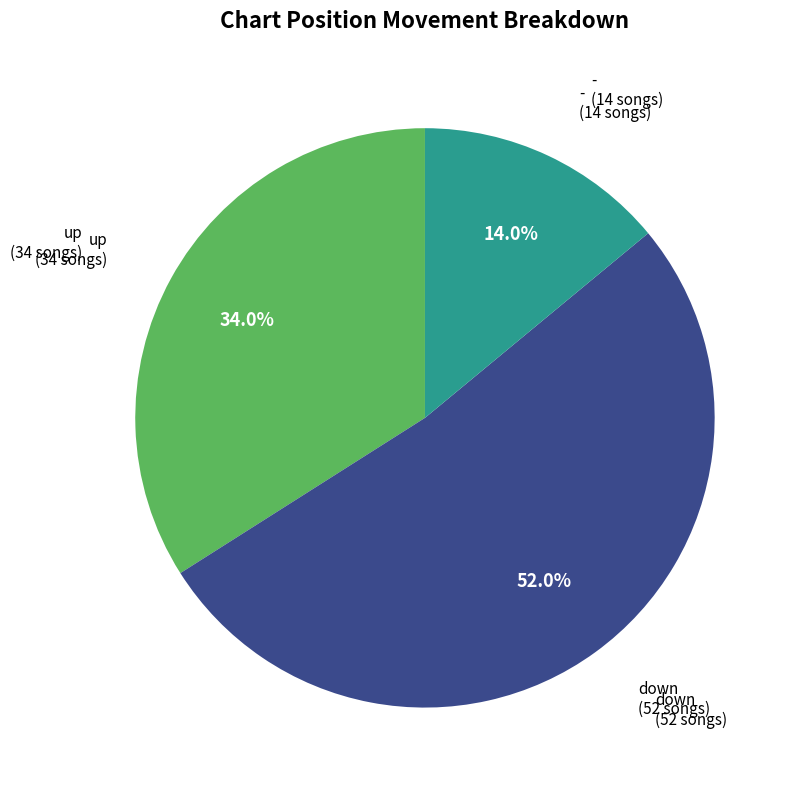

To the nearest percent, what portion does up represent?

34%